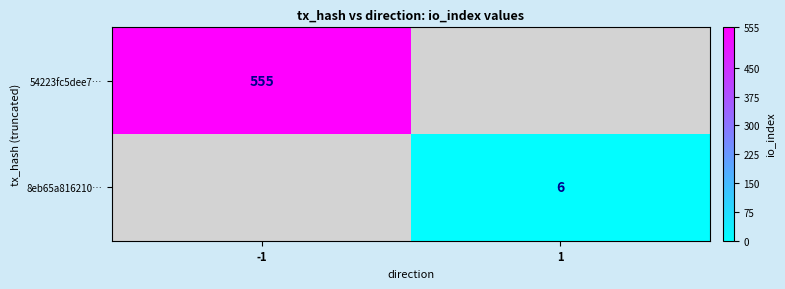

True or false: 8eb65a816210… has a value of 2 at 1.

False